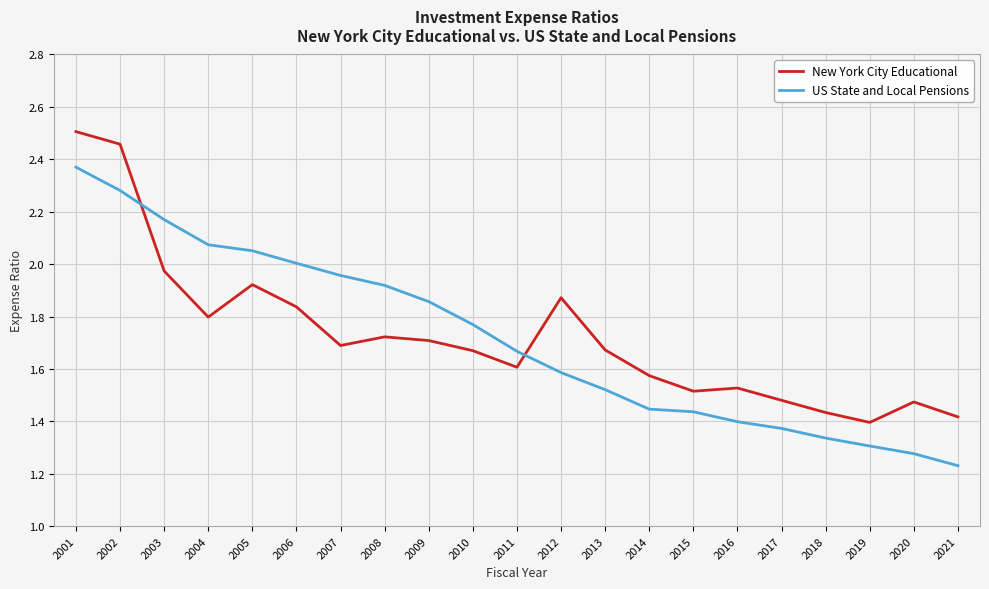

What is the sum of all US State and Local Pensions values?

36.0